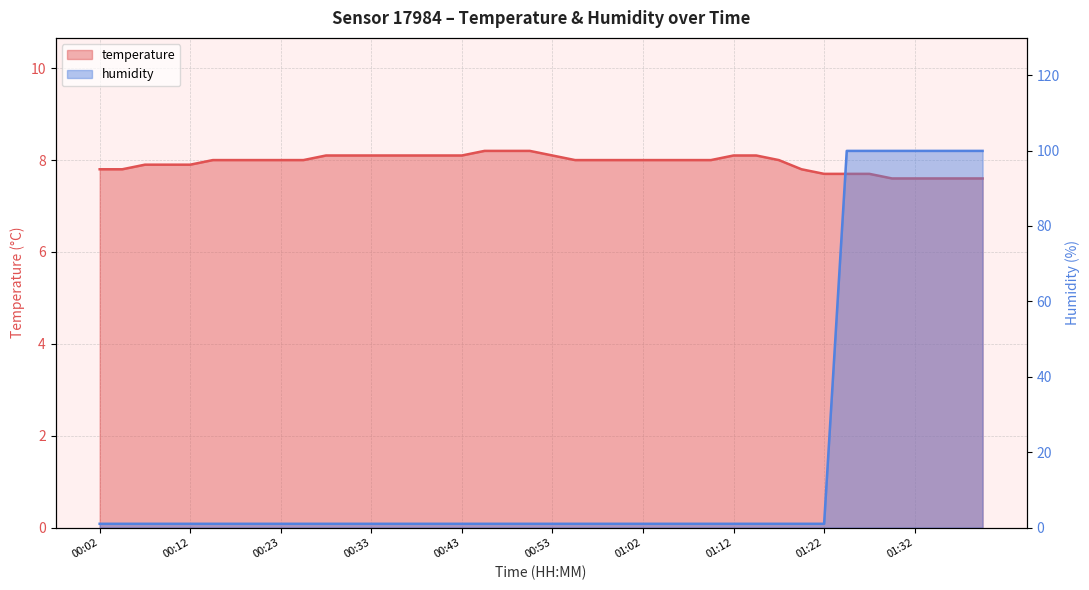

How many values in the humidity series exceed 1?

7